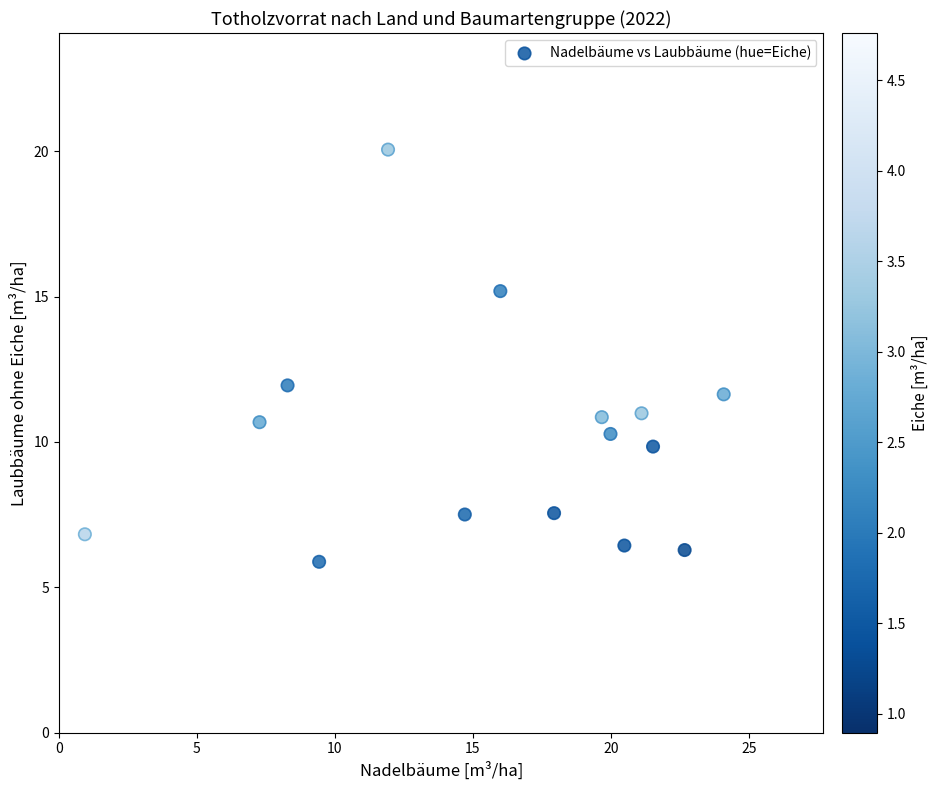

What is the range of Y values (max minus min)?

14.2